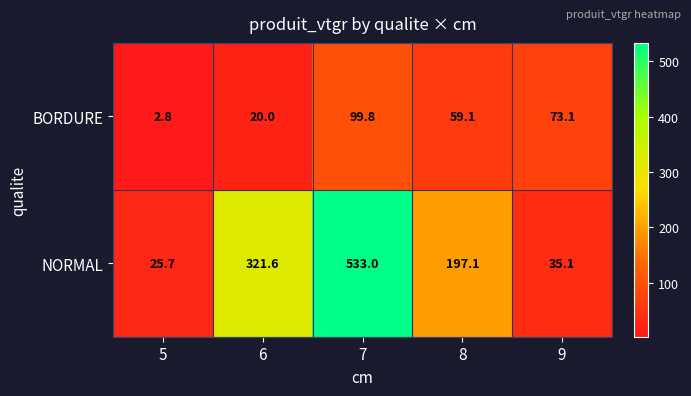

Reading left to right, what are all the values shown in this chart?

BORDURE: 5=2.8	6=20.0	7=99.8	8=59.1	9=73.1
NORMAL: 5=25.7	6=321.6	7=533.0	8=197.1	9=35.1